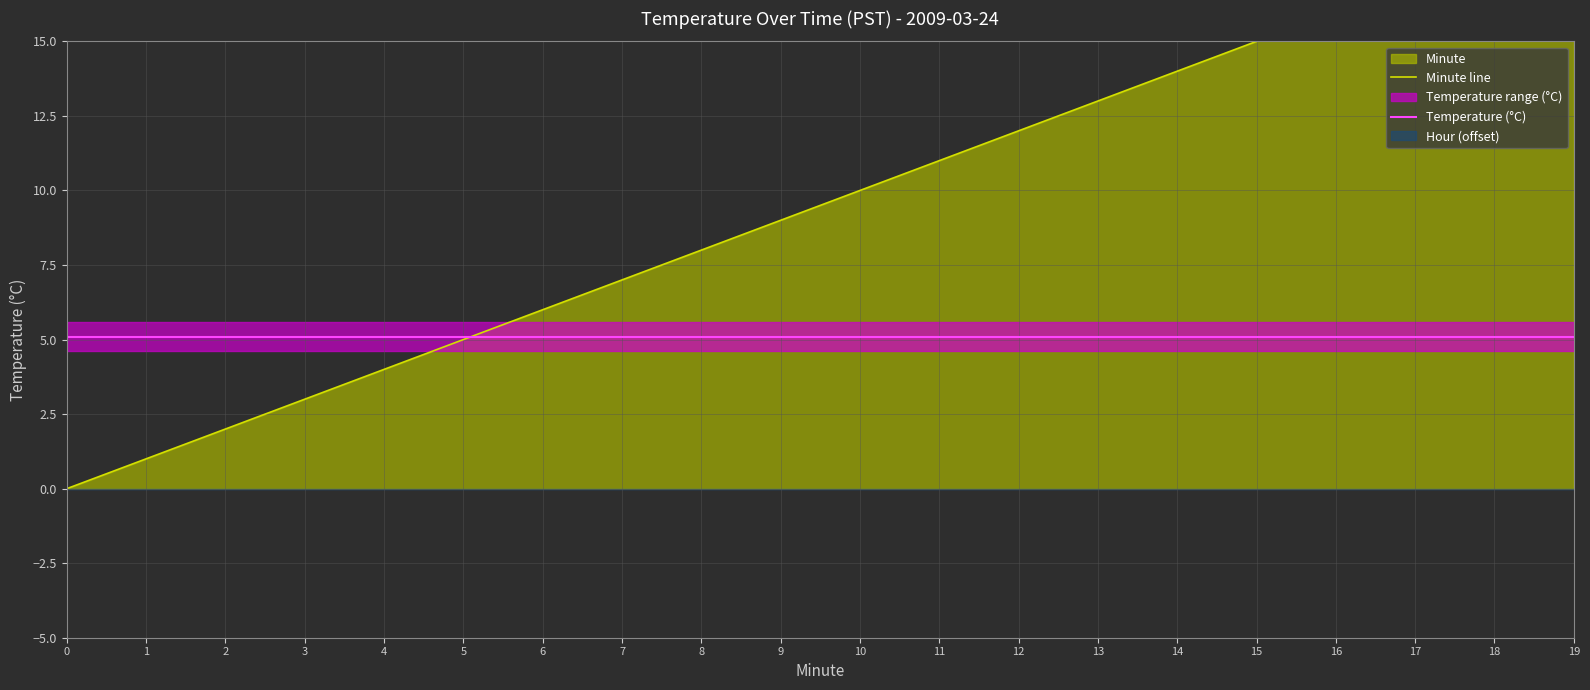

Which series changed the most between 5 and 18?

Minute line